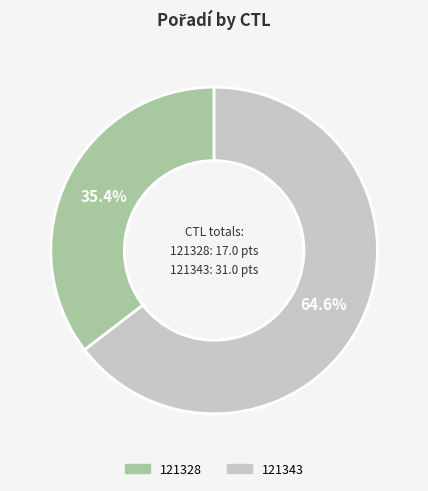

The 121328 slice represents 35% of the pie. True or false?

True